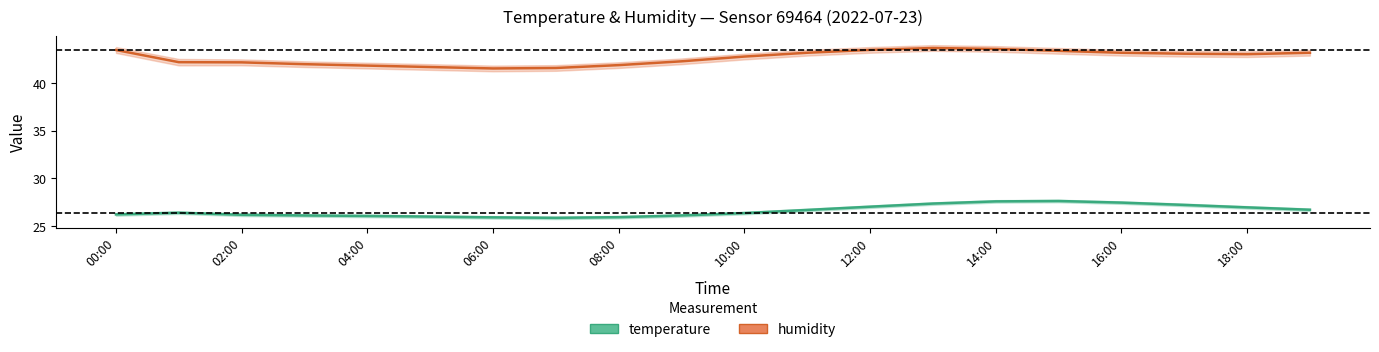

What is the approximate value of temperature at 06:00?

26.1